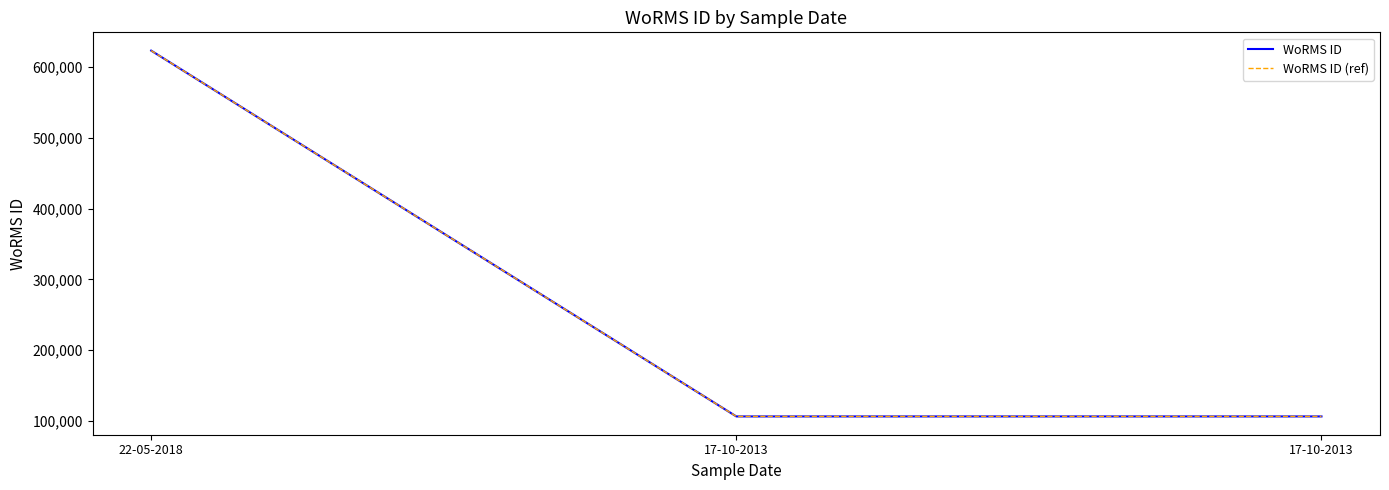

Reading left to right, transcribe all the data shown in this chart.

WoRMS ID: 22-05-2018=623449	17-10-2013=106287	17-10-2013=106287
WoRMS ID (ref): 22-05-2018=623449	17-10-2013=106287	17-10-2013=106287